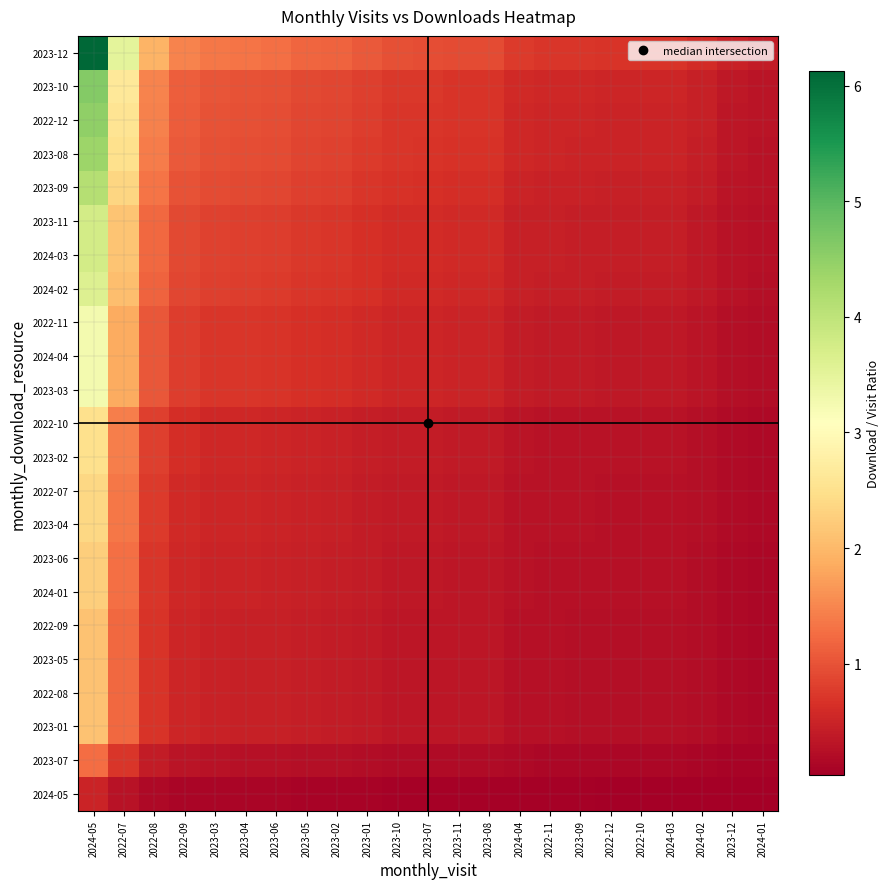

Between 2022-09 and 2023-12, which series saw the biggest shift?

2023-12